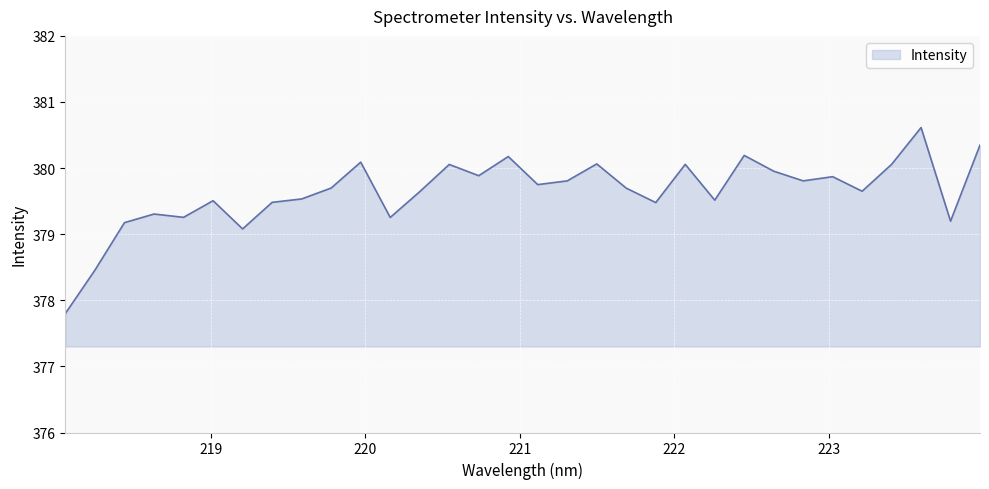

What is the maximum value shown in the chart?

380.6